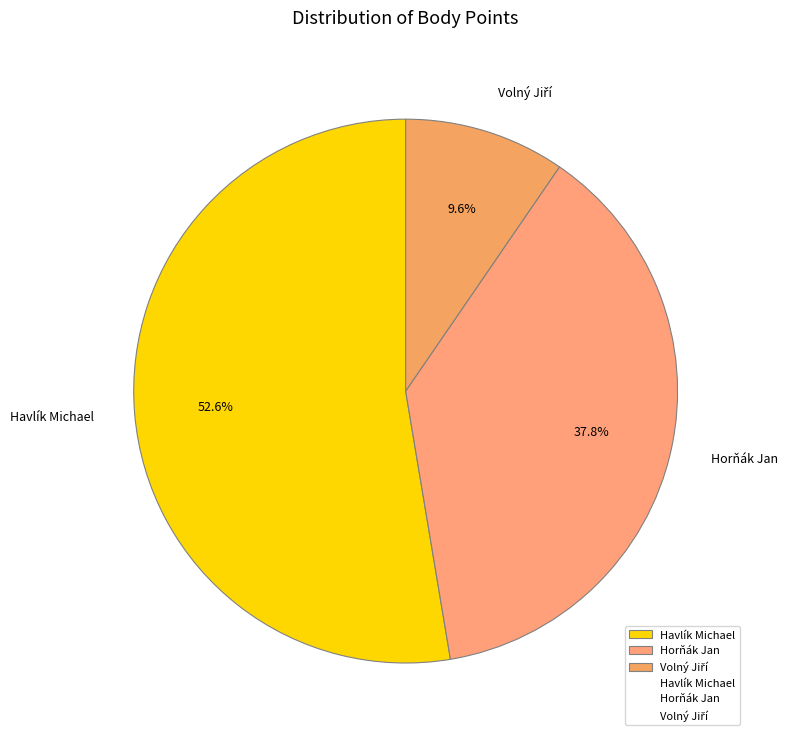

To the nearest percent, what portion does Horňák Jan represent?

38%